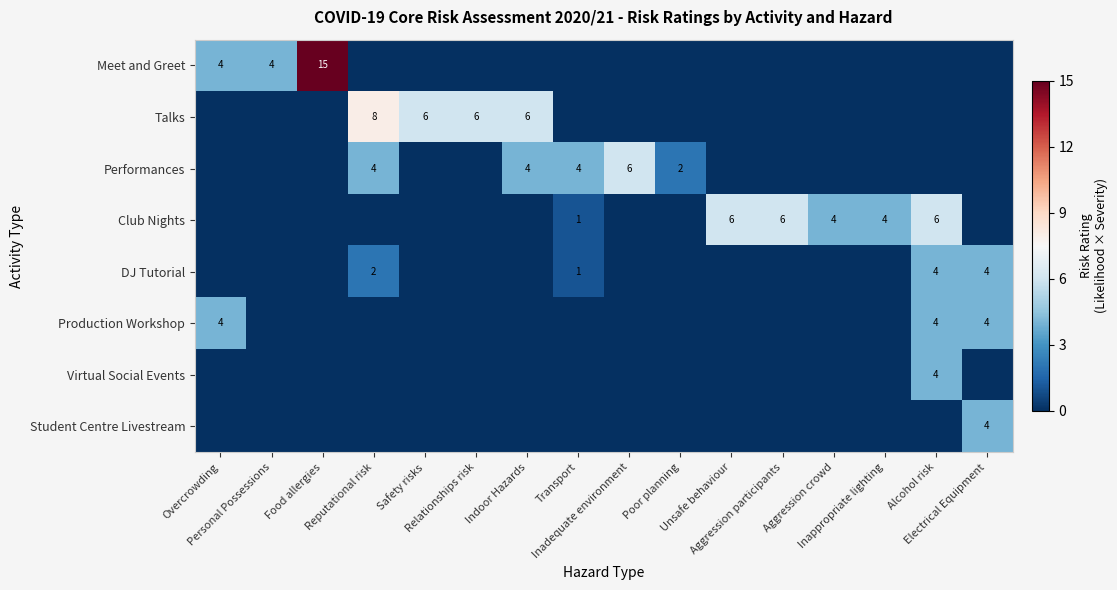

At how many categories does at least one series exceed 1?

16